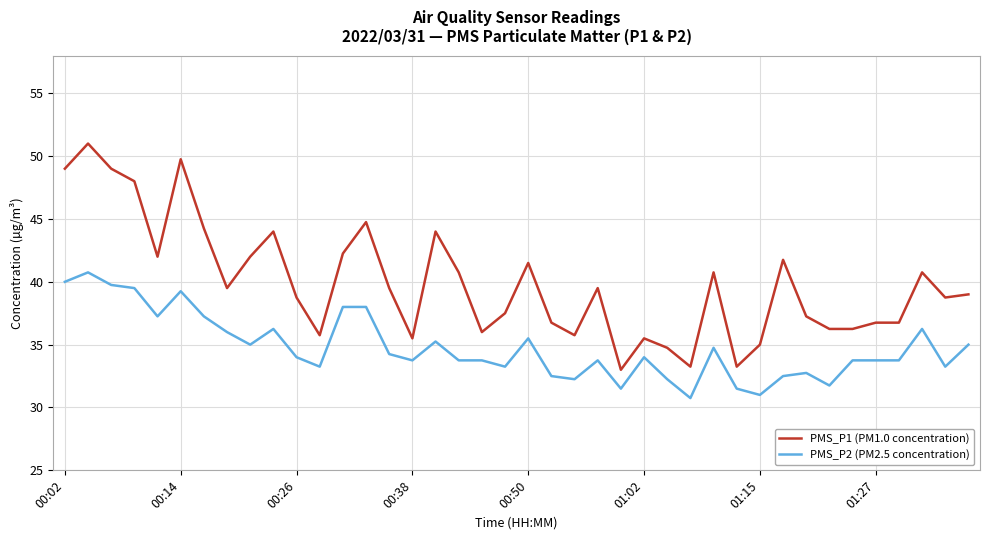

What is the greatest value displayed?

51.0